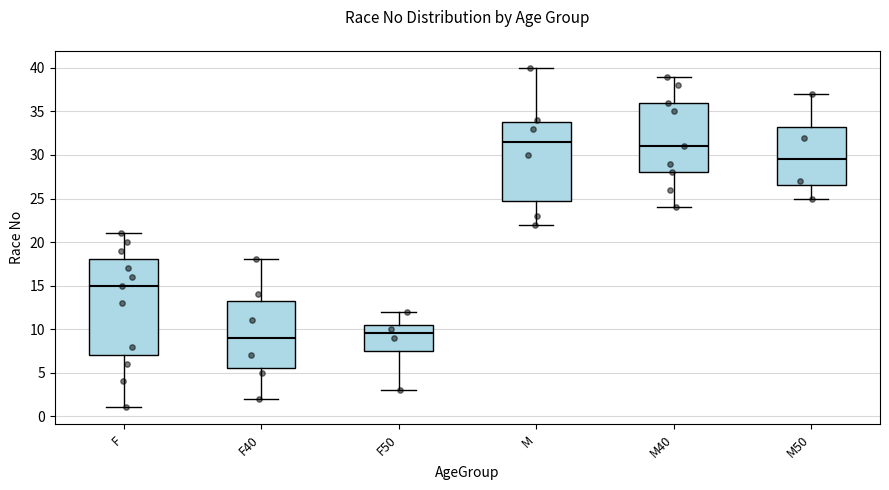

Where is the lower edge of the box for M40 on the y-axis? The values are not printed on the chart, so give them approximately, as read against the axis.

28.0